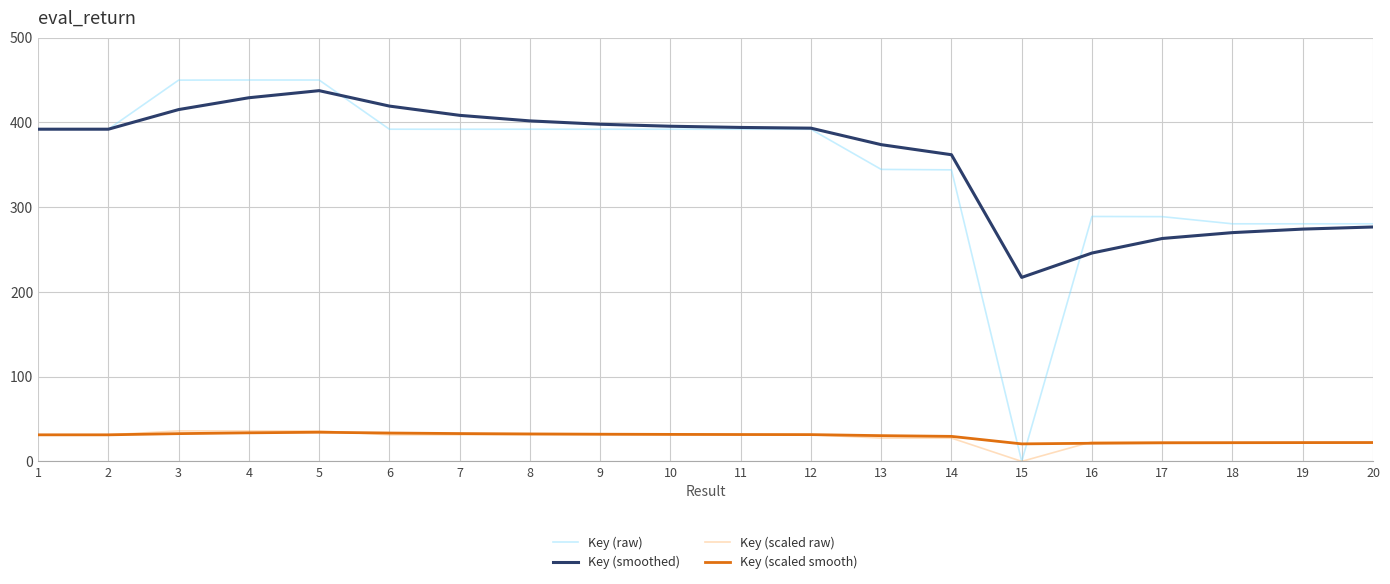

True or false: Key (smoothed) has a value of 419.2 at 6.

True